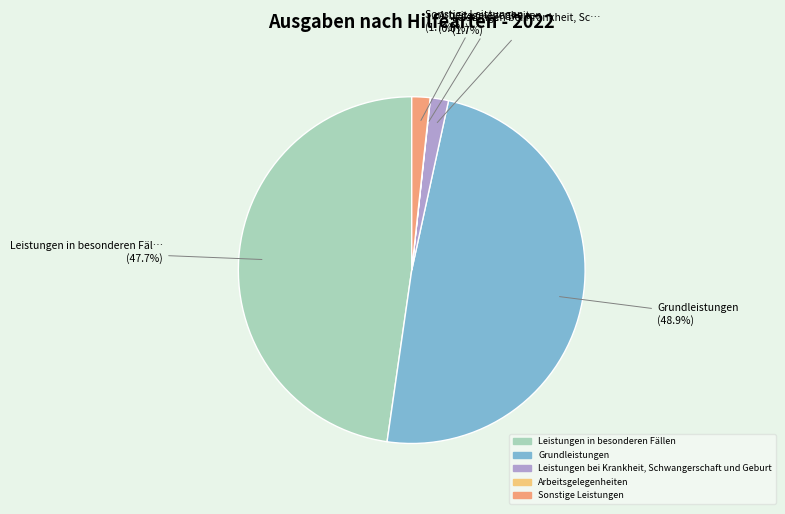

To the nearest percent, what is the average slice percentage?

20%